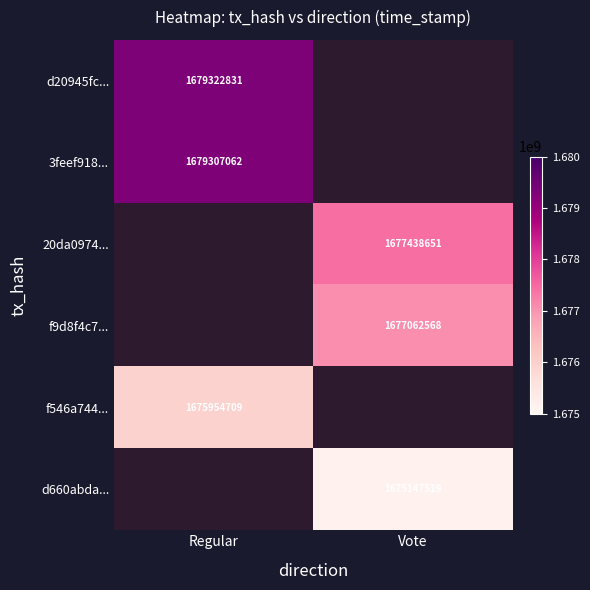

The value of f546a744... at Regular is 1675954709. True or false?

True